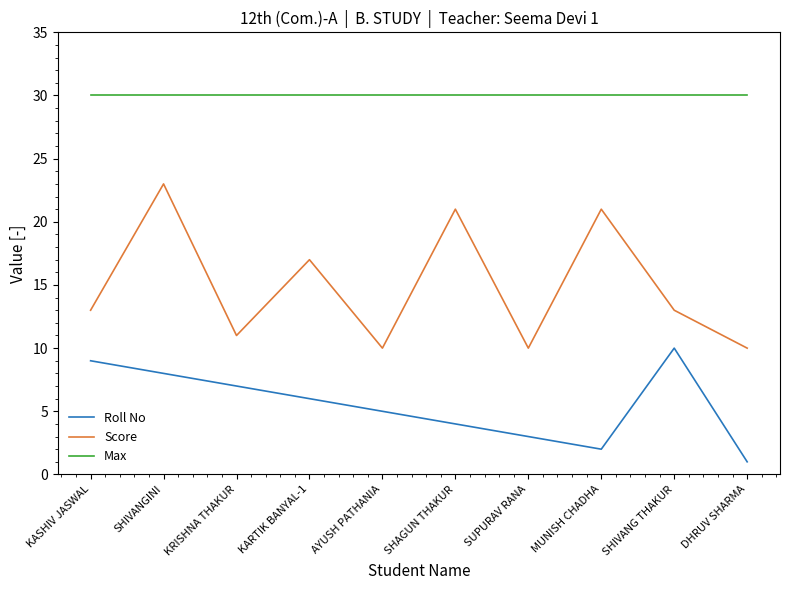

List the series in order of their peak value, lowest first.

Roll No, Score, Max